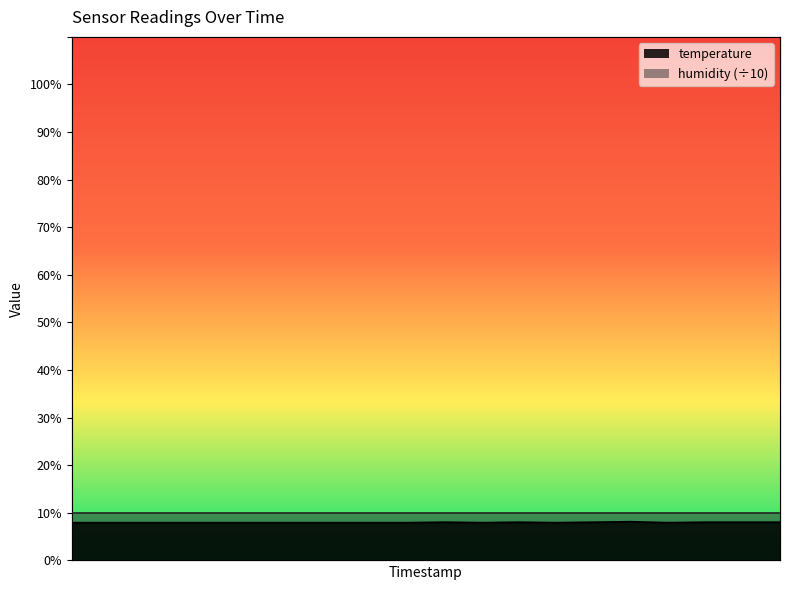

At which category does the data reach its first local valley?

00:55